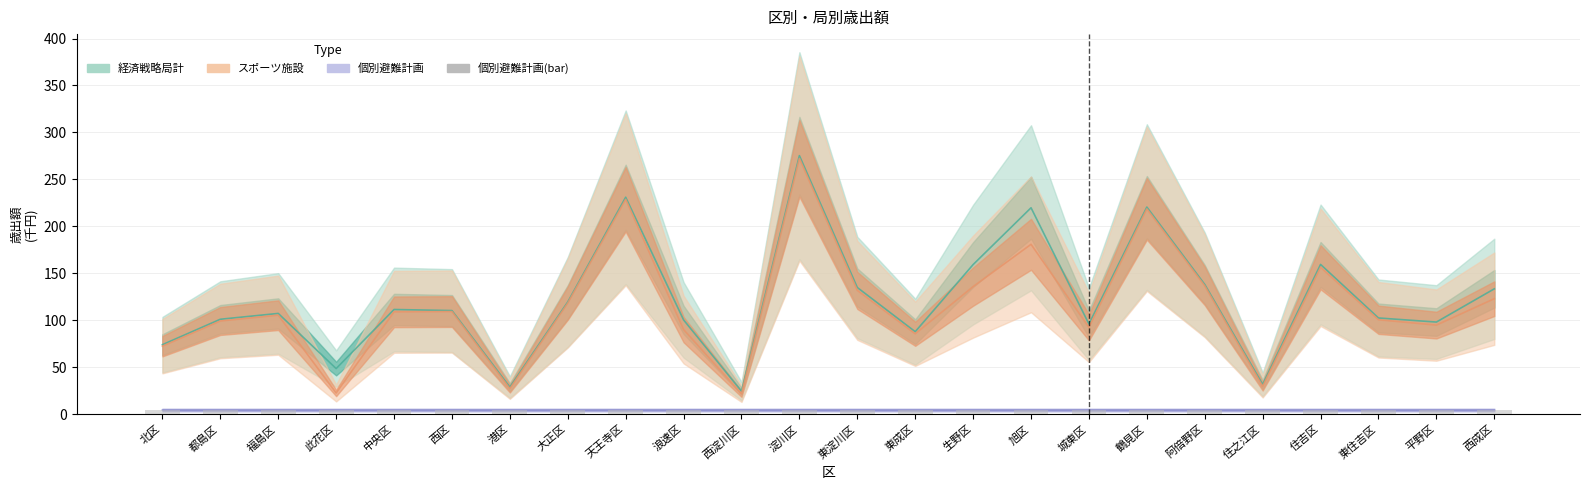

Is it true that 個別避難計画 equals 5.8 at 阿倍野区?

False